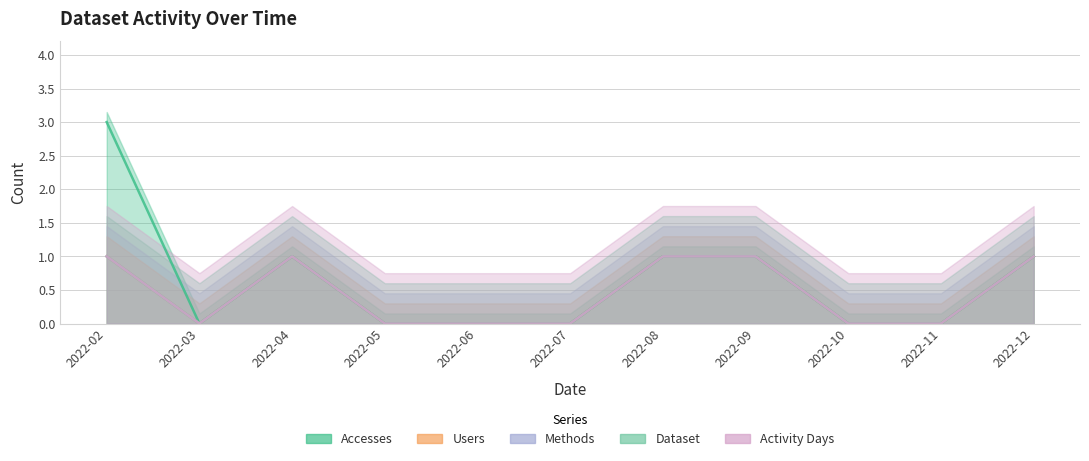

True or false: Dataset and Accesses intersect in this chart.

False